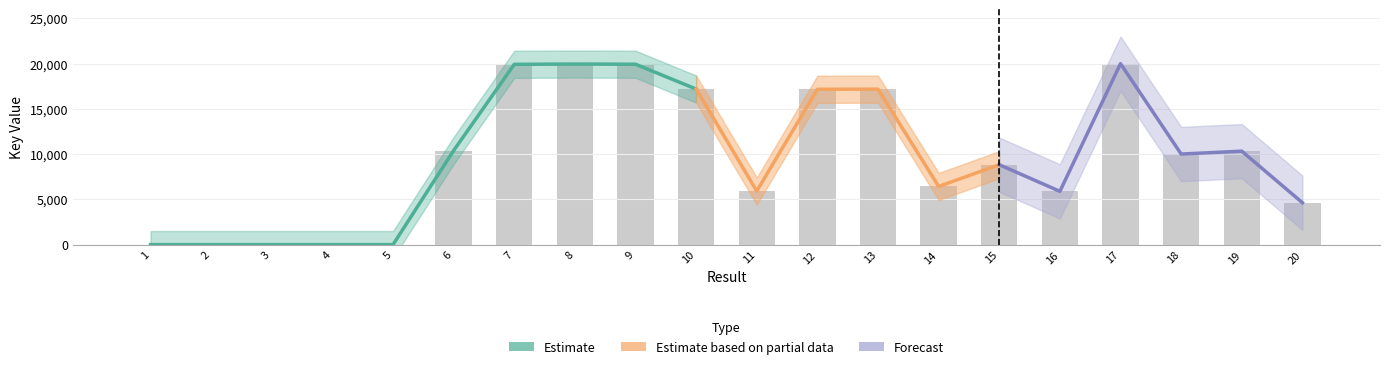

What is the ratio of the value at 12 to the value at 18?

1.7